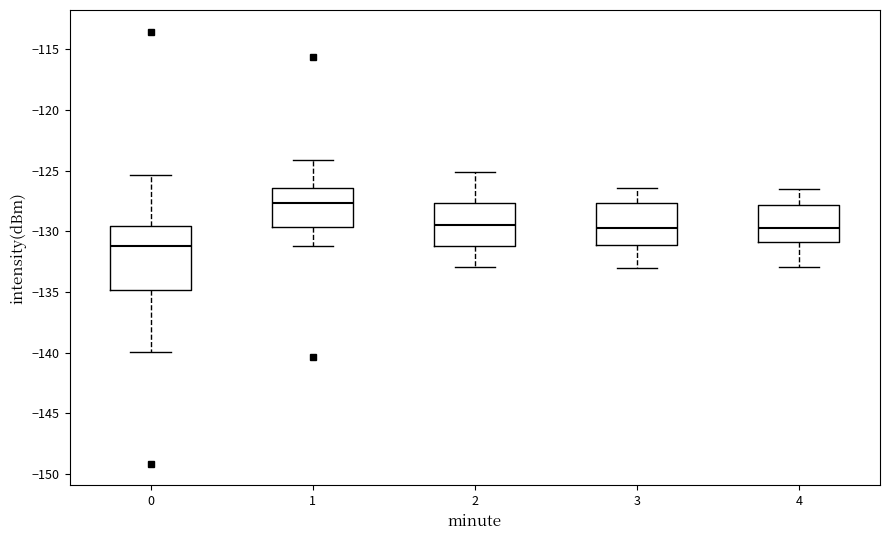

Which box's median line is the highest?

1